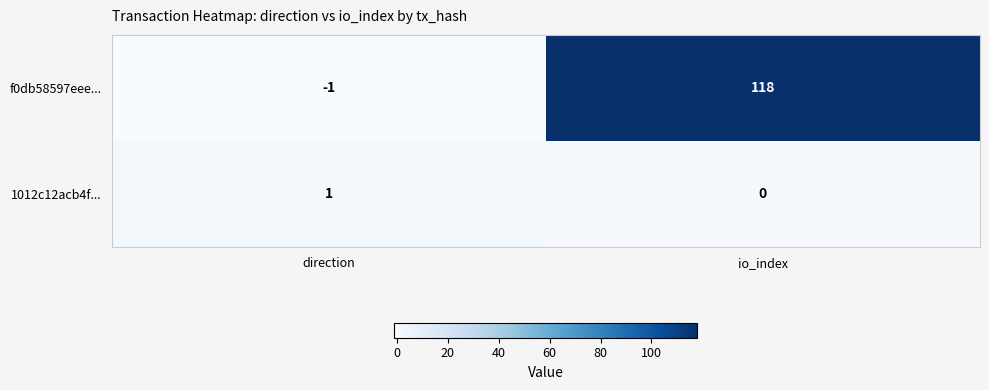

Which series has the widest spread of values?

f0db58597eee...